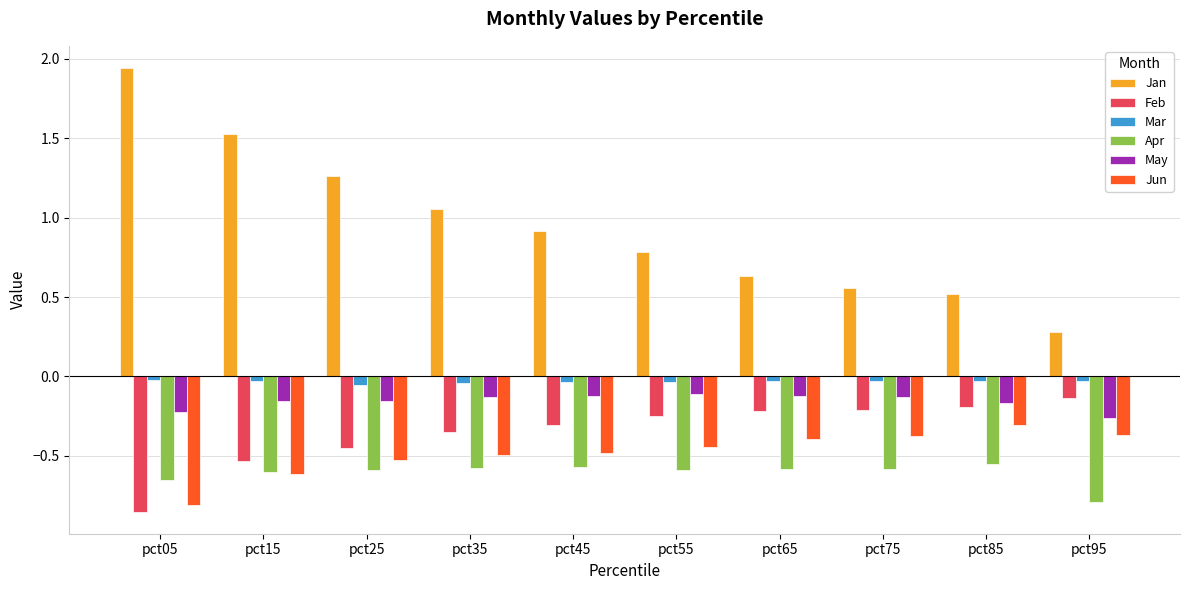

Is it true that Feb equals -0.2 at pct75?

True